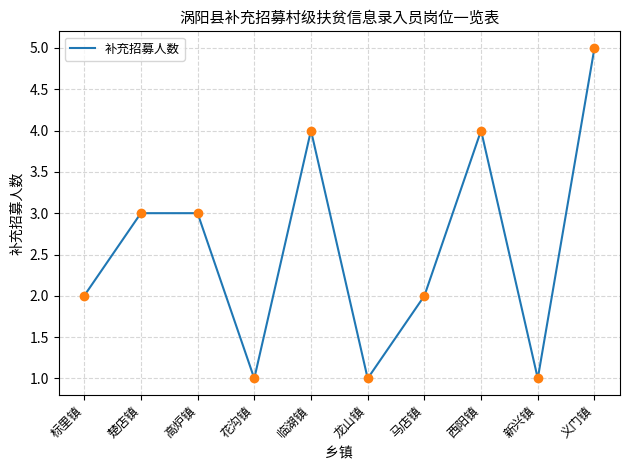

What is the change in value from 楚店镇 to 临湖镇?

+1